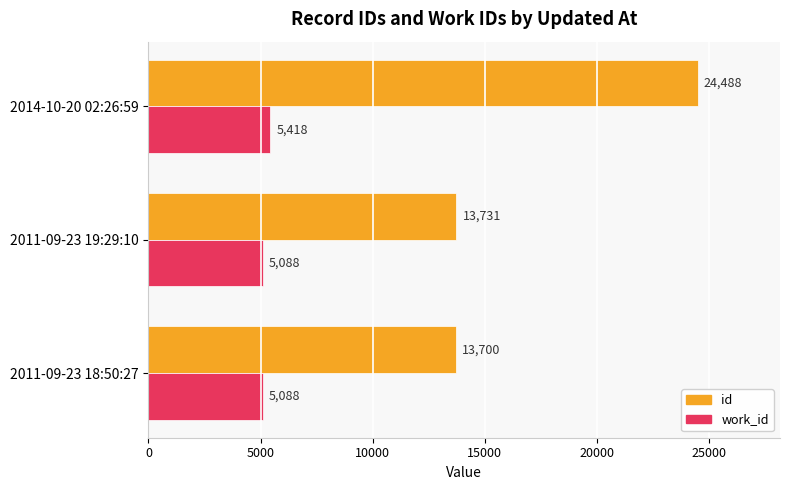

What is the average value of the id series?

17306